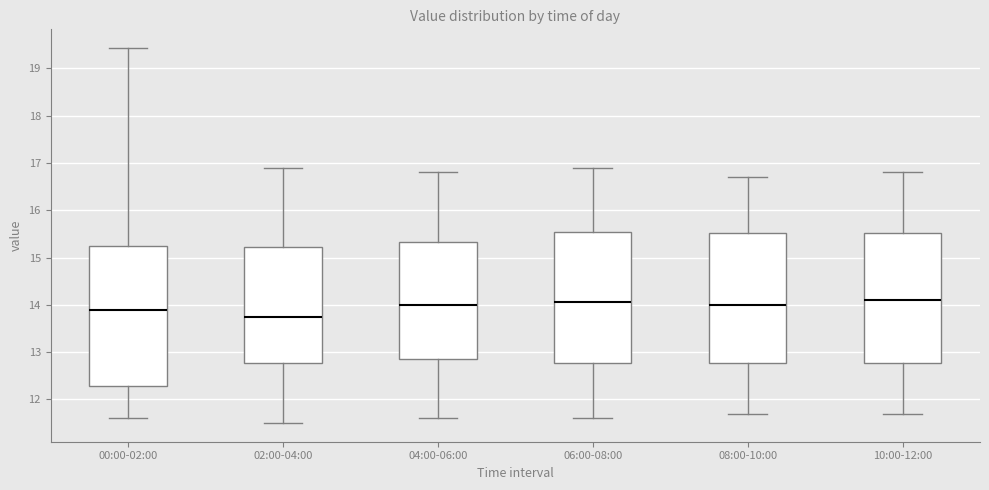

Reading left to right, transcribe this box plot: for each box, give where its median line is, the range the box spans, and where its two whiskers end, as read against the y-axis. The values are not printed on the chart, so give them approximately, as read against the axis.

00:00-02:00: median 13.9, box 12.3 to 15.2, whiskers 11.6 to 19.4
02:00-04:00: median 13.8, box 12.8 to 15.2, whiskers 11.5 to 16.9
04:00-06:00: median 14.0, box 12.9 to 15.3, whiskers 11.6 to 16.8
06:00-08:00: median 14.1, box 12.8 to 15.6, whiskers 11.6 to 16.9
08:00-10:00: median 14.0, box 12.8 to 15.5, whiskers 11.7 to 16.7
10:00-12:00: median 14.1, box 12.8 to 15.5, whiskers 11.7 to 16.8